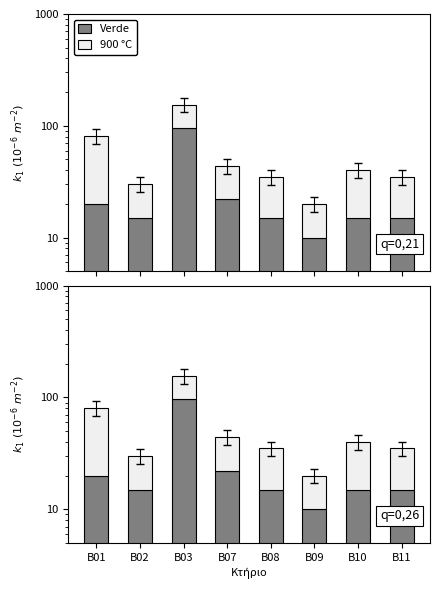

What is the value of the 900 °C bar at the 6th from the left?

10